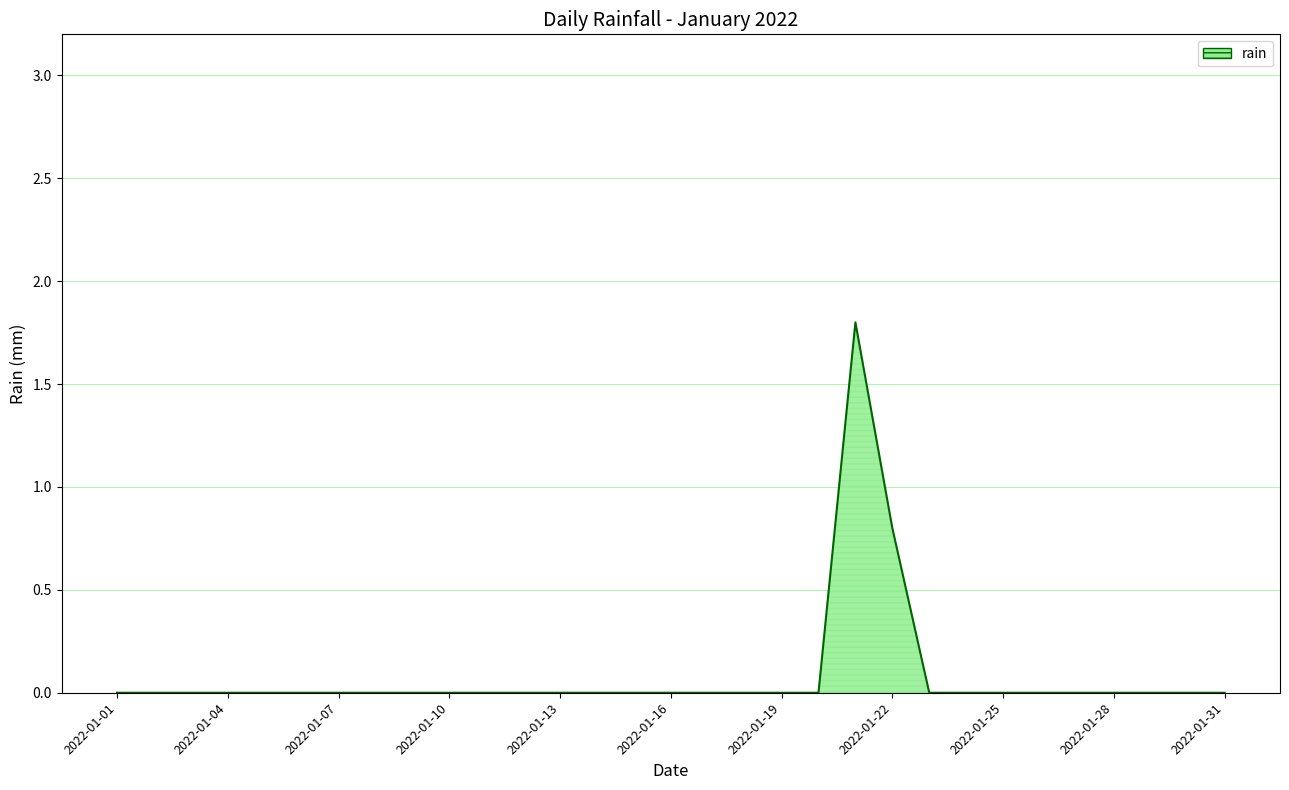

Count the values in the range 0 to 1.

30